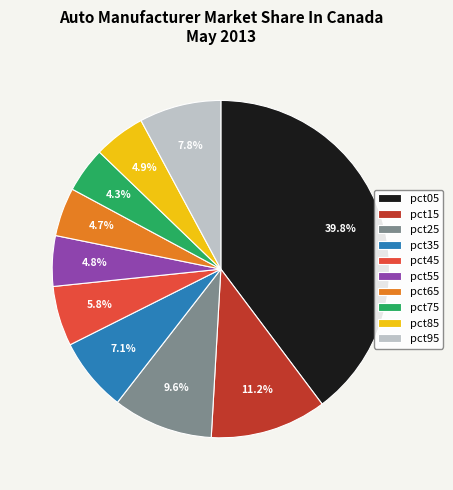

Between pct25 and pct45, which is larger?

pct25